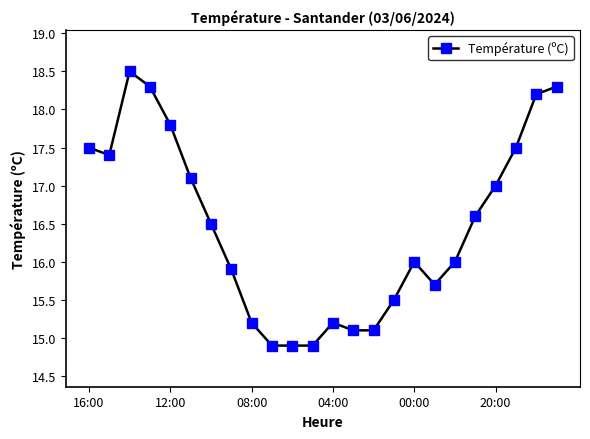

How many distinct data groups are displayed?

1